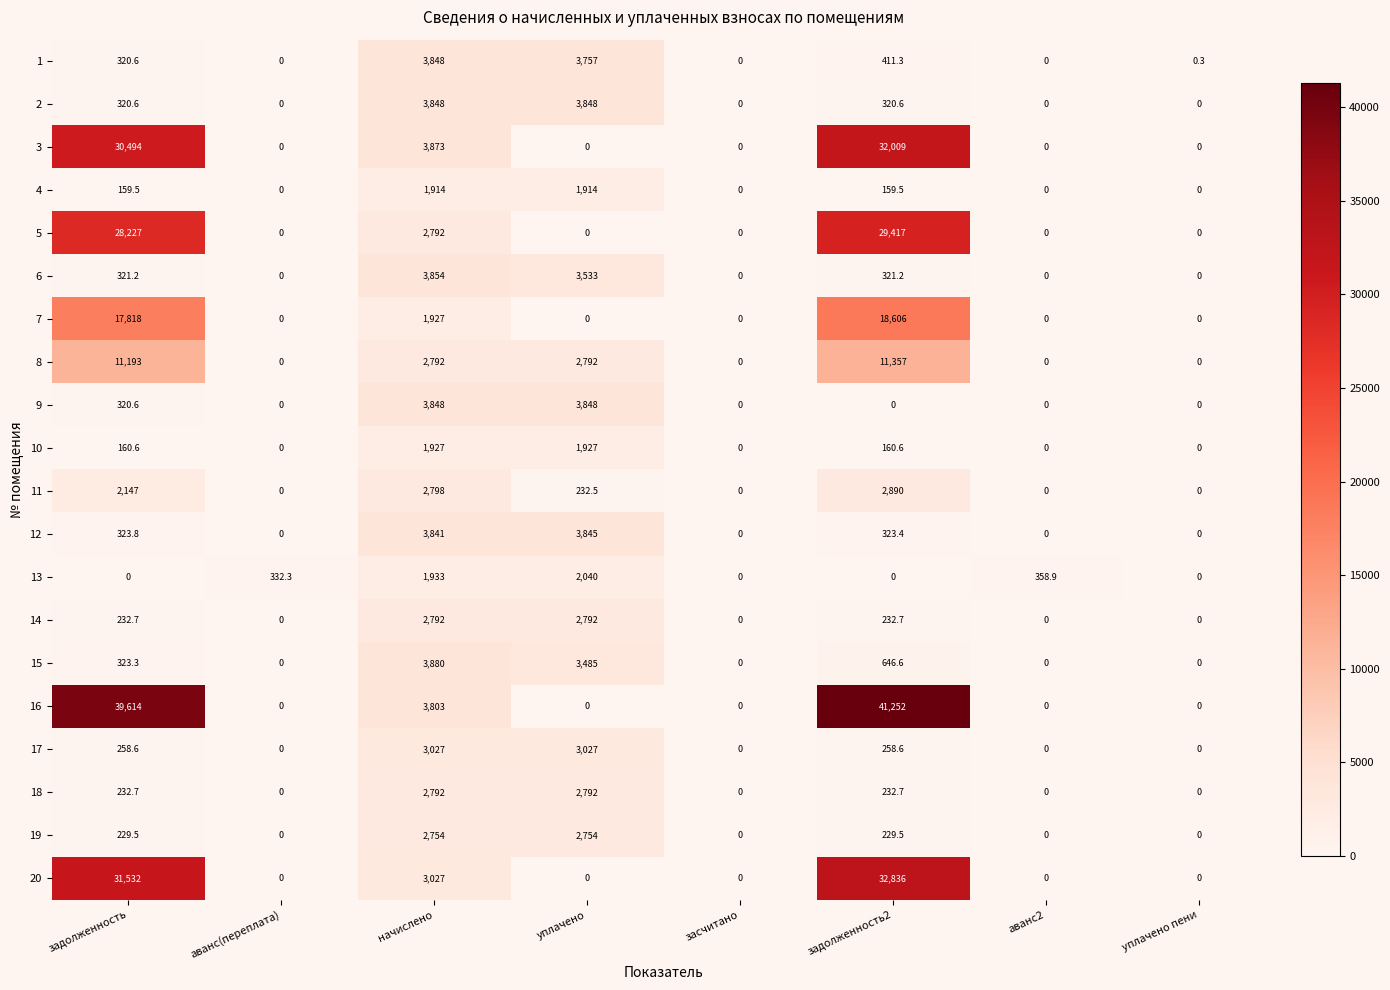

What is the average value of the 8 series?

3516.8